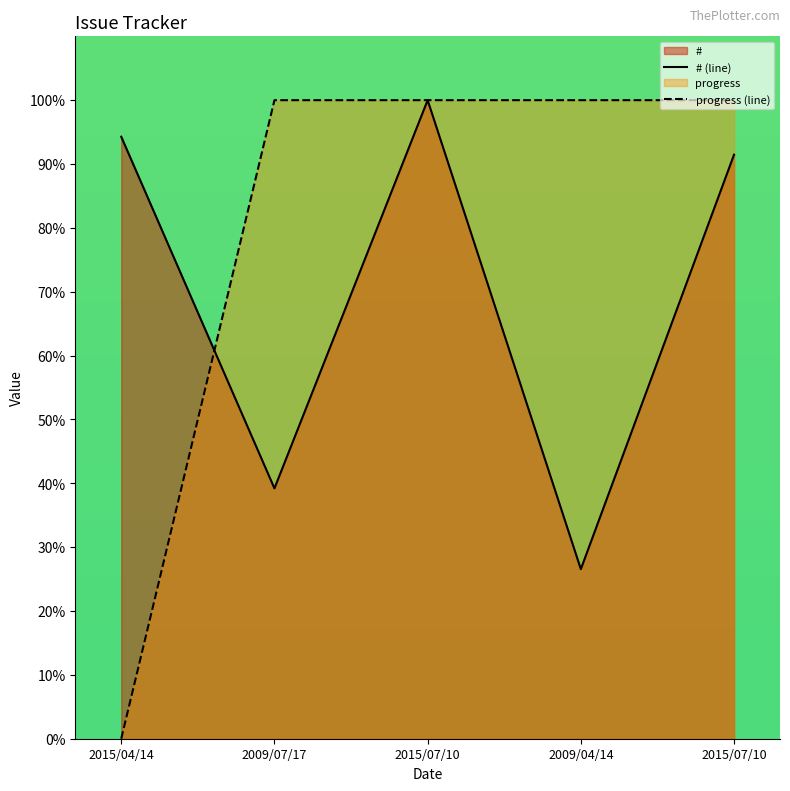

What is the label of the 3rd point from the right?

2015/07/10